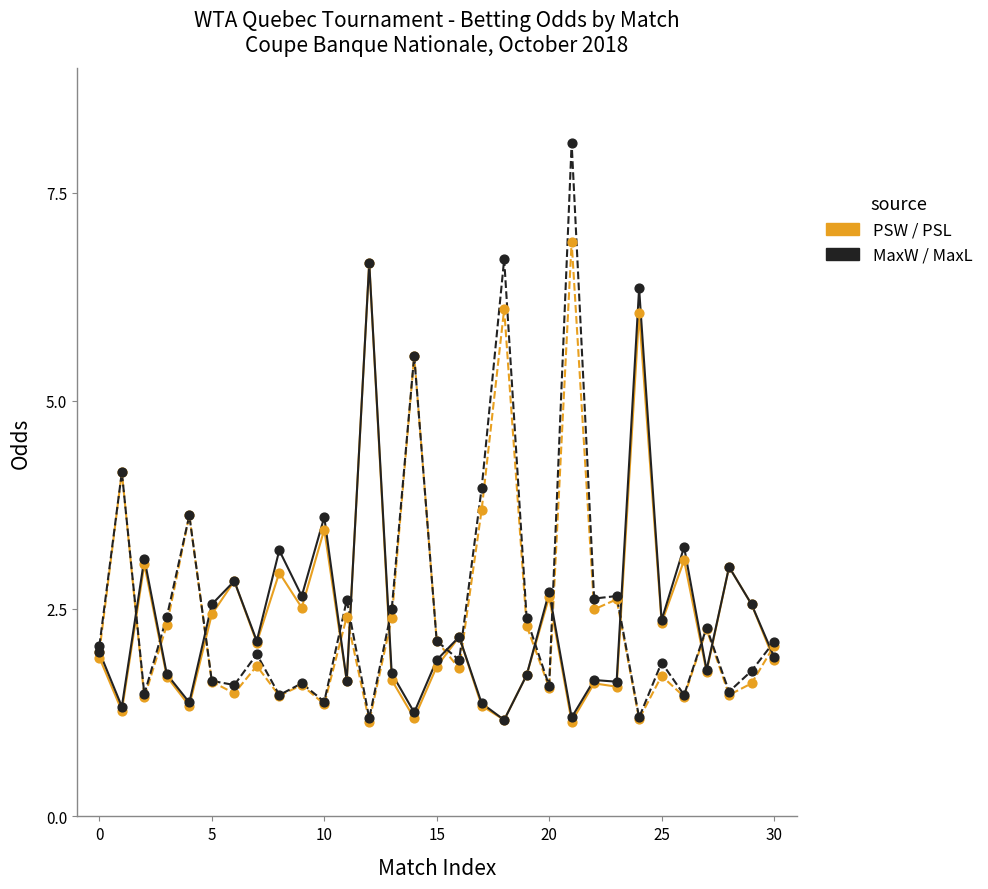

What is the maximum value shown in the chart?

8.1